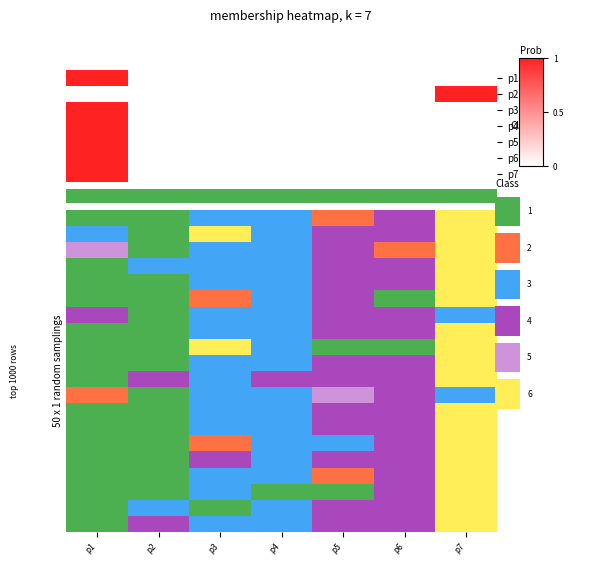

Reading left to right, list all the values displayed in this chart.

p1: 1	0	0	0	0	0	0
p2: 0	0	0	0	0	0	1
p3: 1	0	0	0	0	0	0
p4: 1	0	0	0	0	0	0
p5: 1	0	0	0	0	0	0
p6: 1	0	0	0	0	0	0
p7: 1	0	0	0	0	0	0